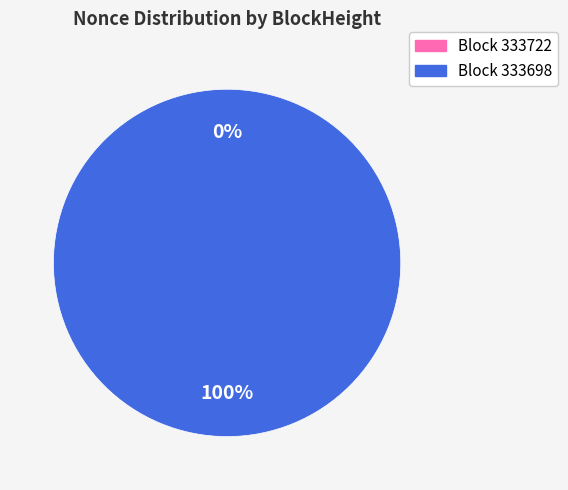

Which category has the biggest portion of the pie?

333698